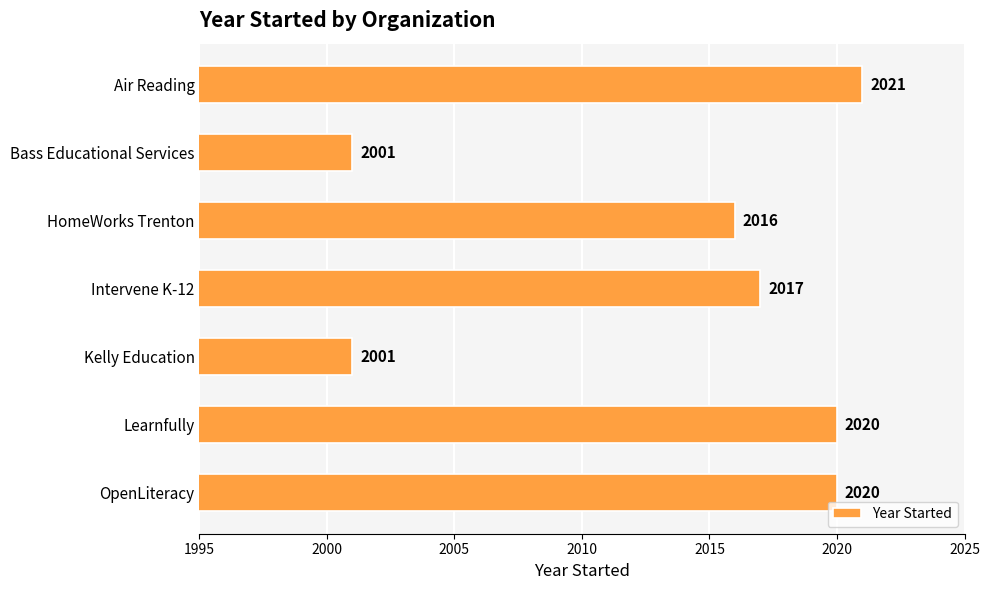

What is the label of the 2nd bar from the top?

Bass Educational Services